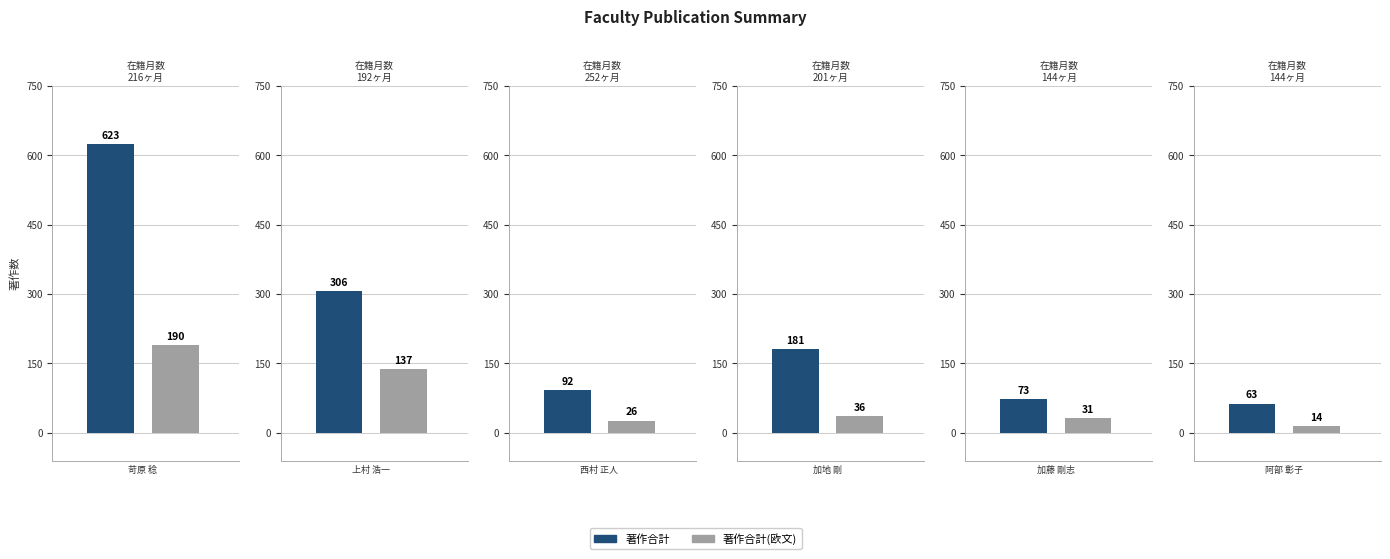

What position from the right is 加地 剛?

3